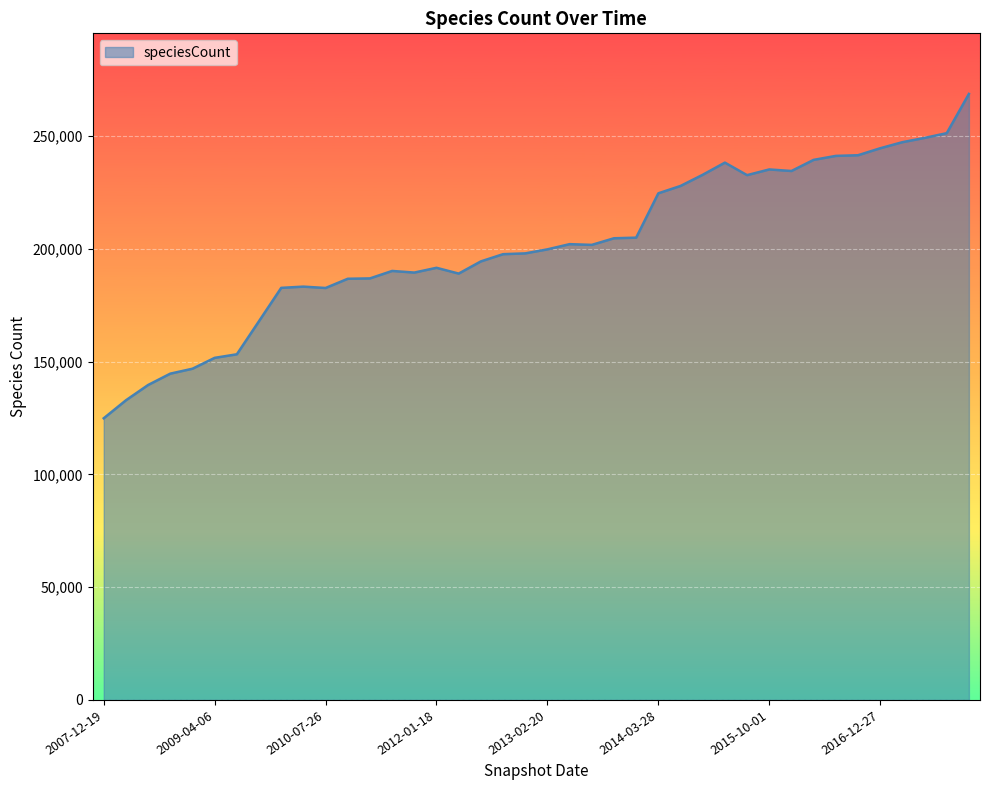

What is the difference between the maximum and minimum values?

143842